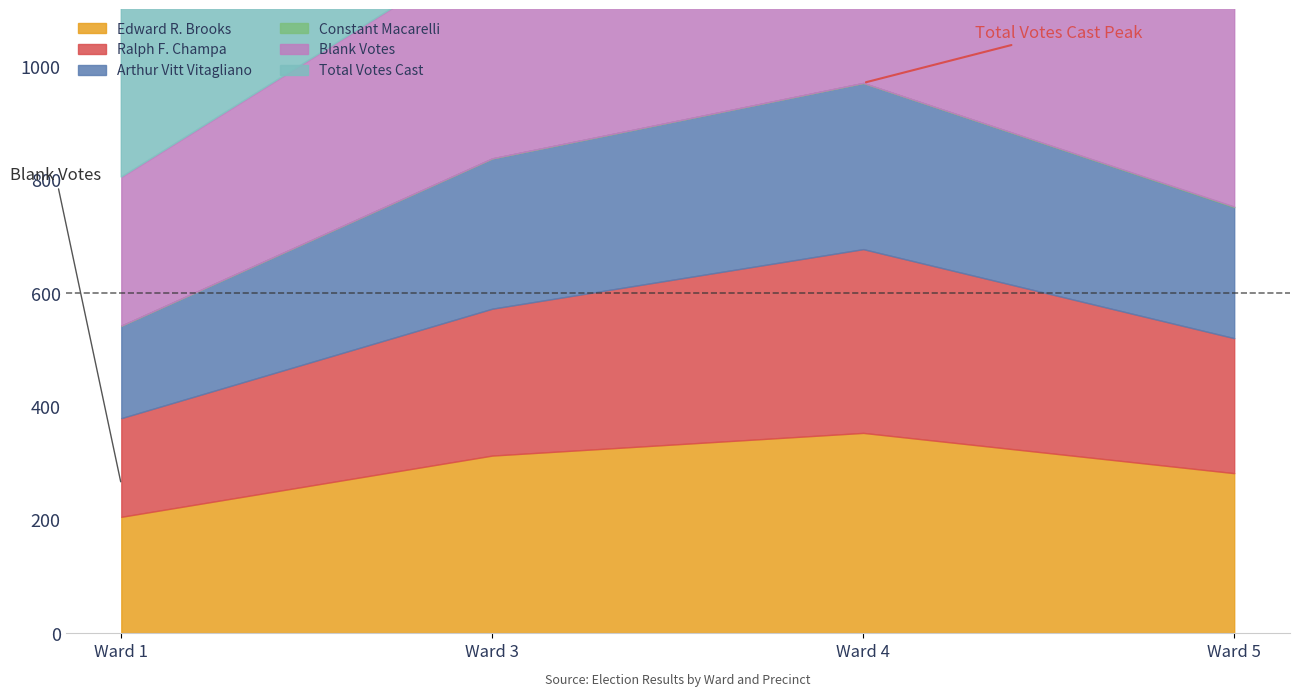

What is the value of the Edward R. Brooks point at the 3rd from the left?

353